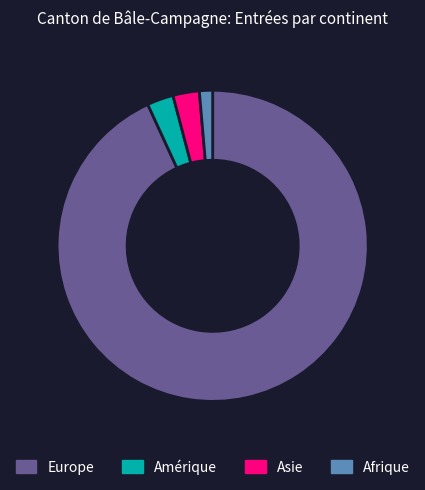

Which slice is the smallest?

Afrique